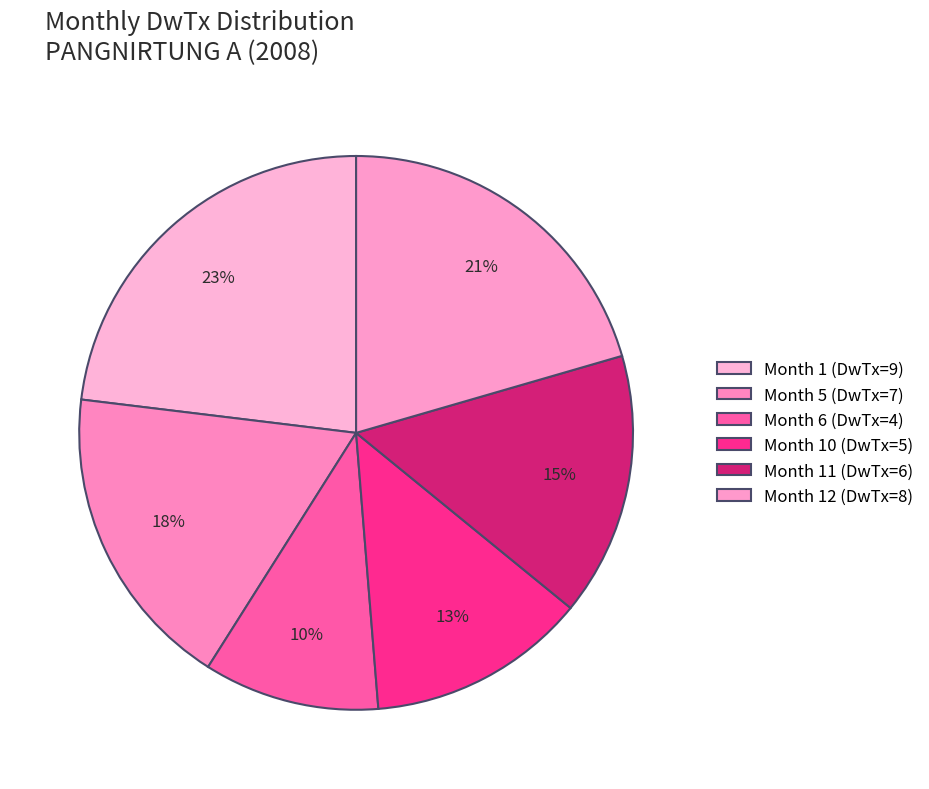

How many segments does this pie chart have?

6